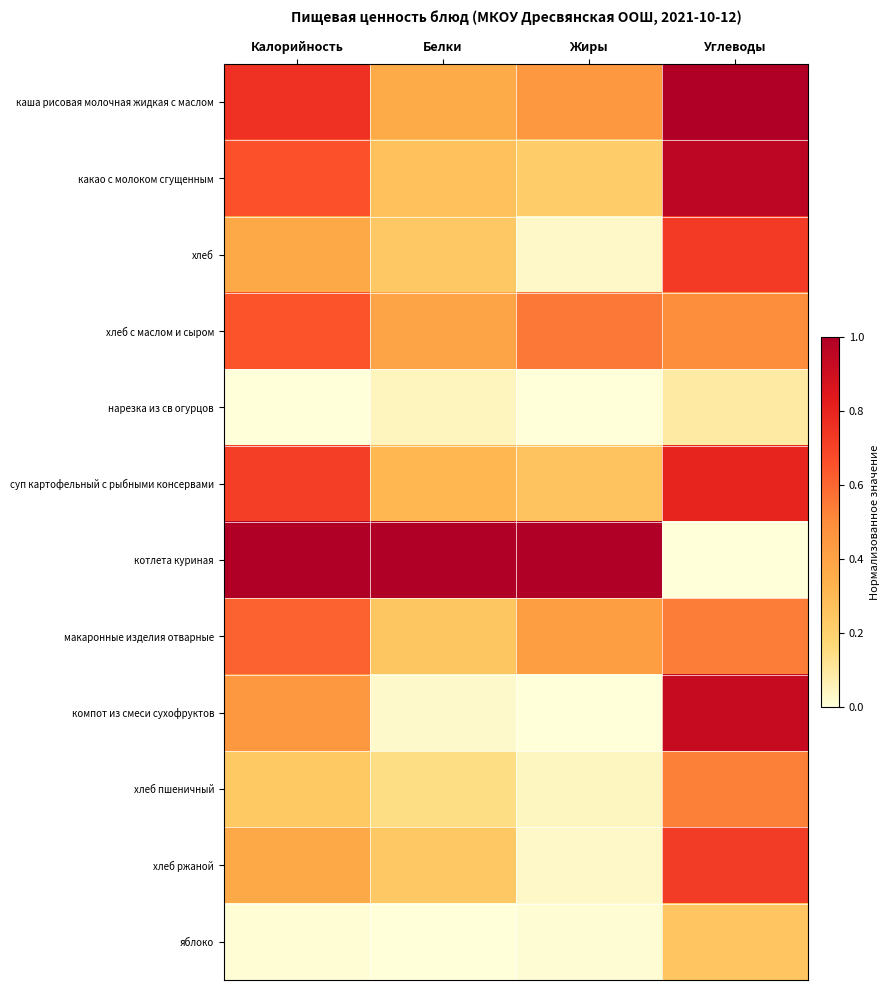

Which series has the largest range (max minus min)?

котлета куриная